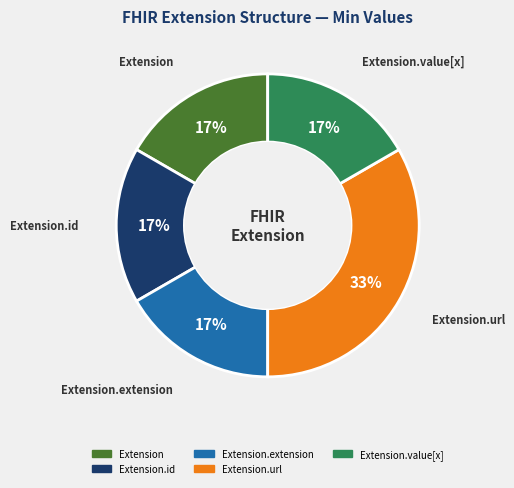

Does Extension.extension represent more than half of the total?

No